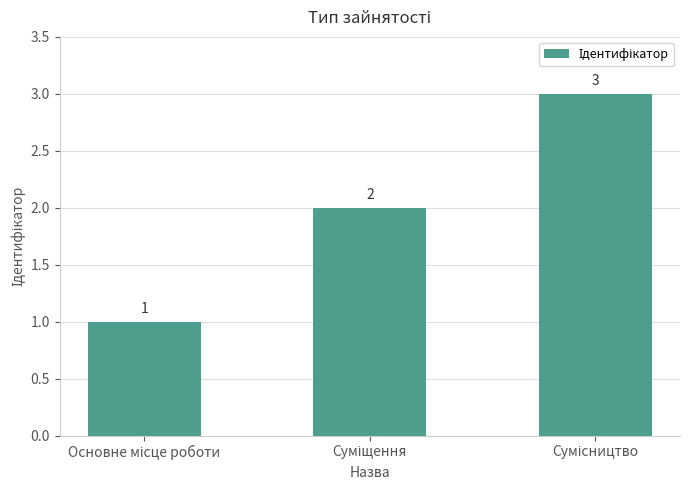

What is the average value?

2